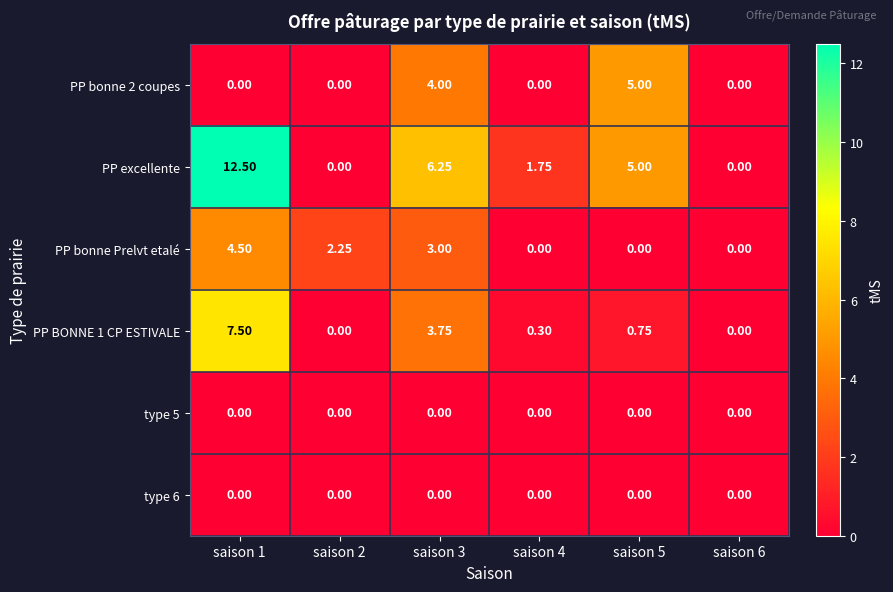

Between saison 2 and saison 4, which series saw the biggest shift?

PP bonne Prelvt etalé